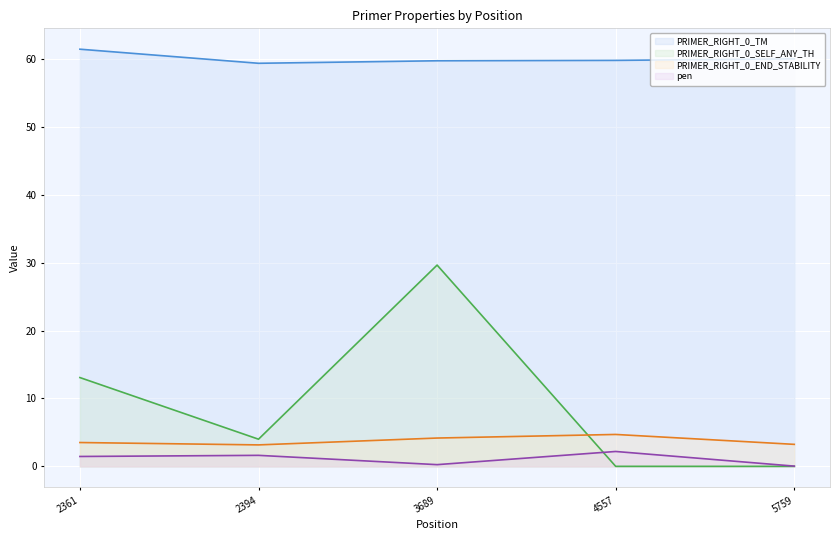

What is the difference between the highest and lowest values at 2394?

57.8